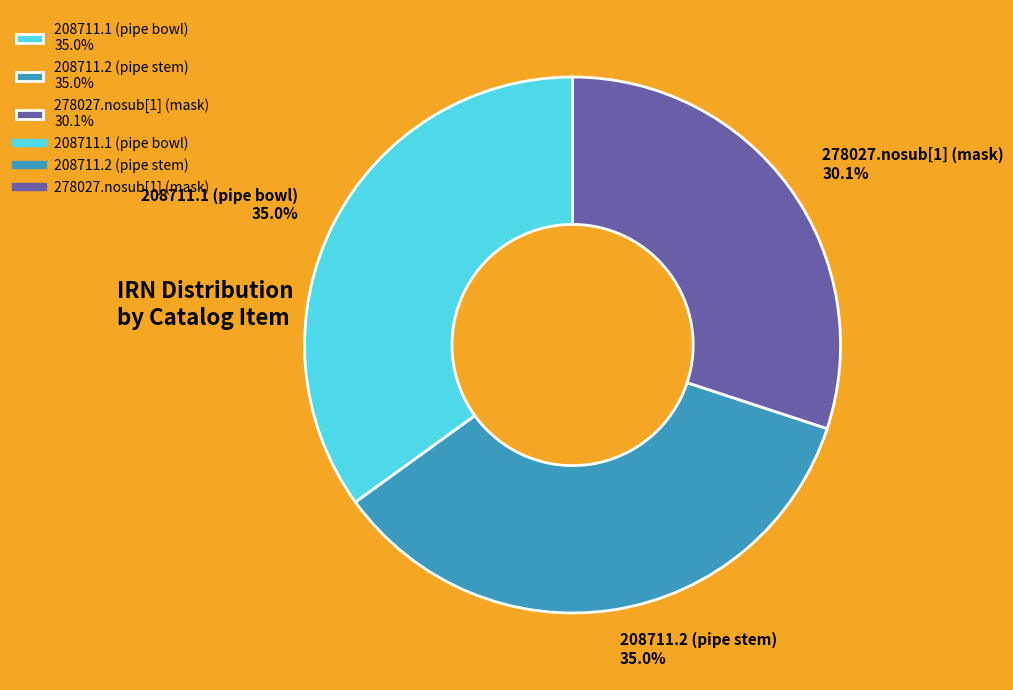

Between 278027.nosub[1] (mask) and 208711.2 (pipe stem), which is larger?

208711.2 (pipe stem)